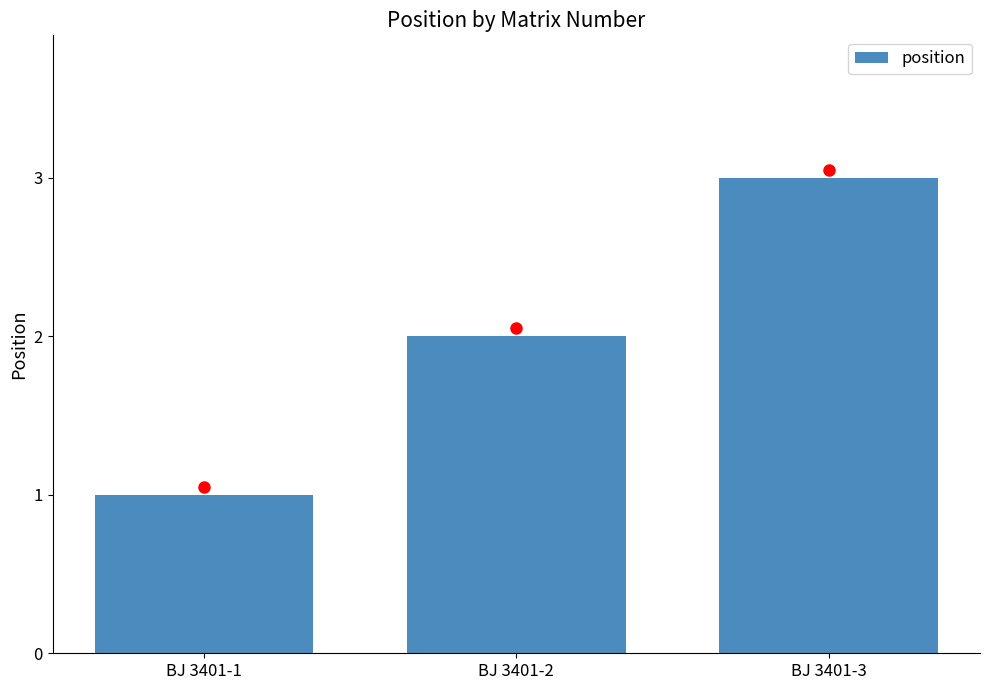

At which label is the value closest to 2?

BJ 3401-2